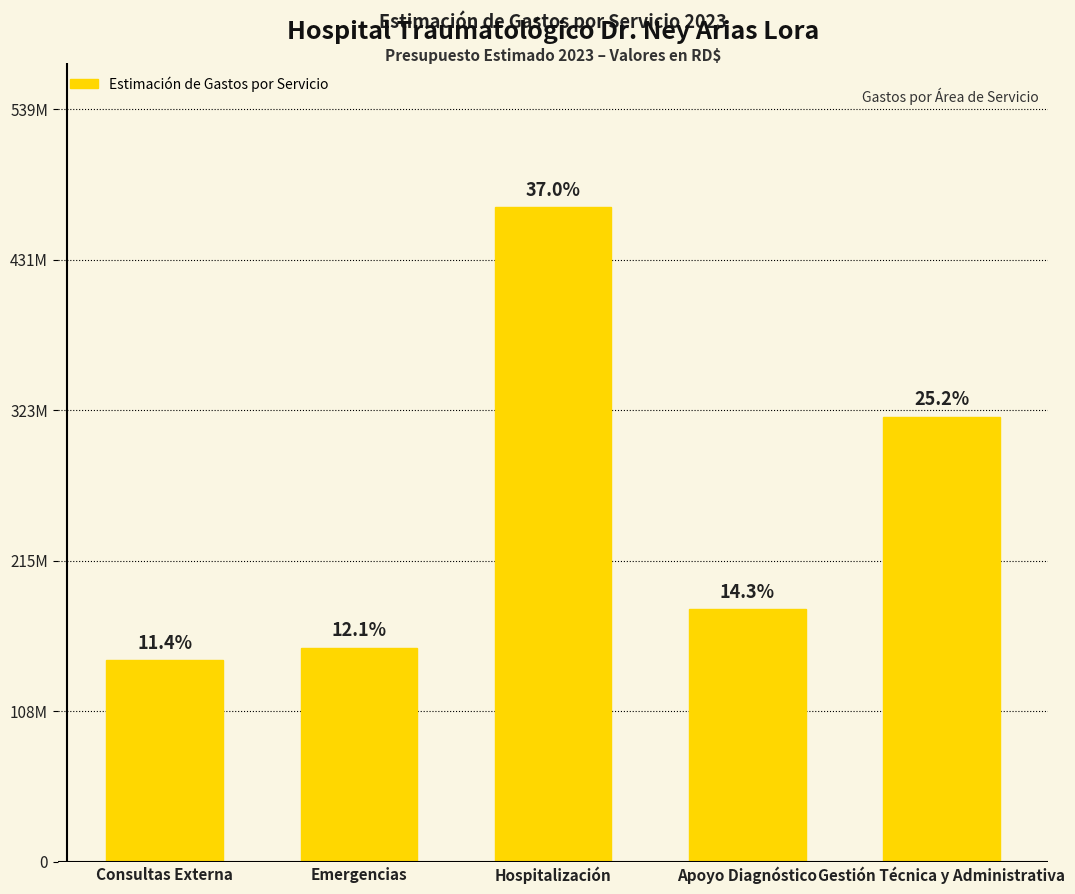

What is the label of the 4th bar from the left?

Apoyo Diagnóstico